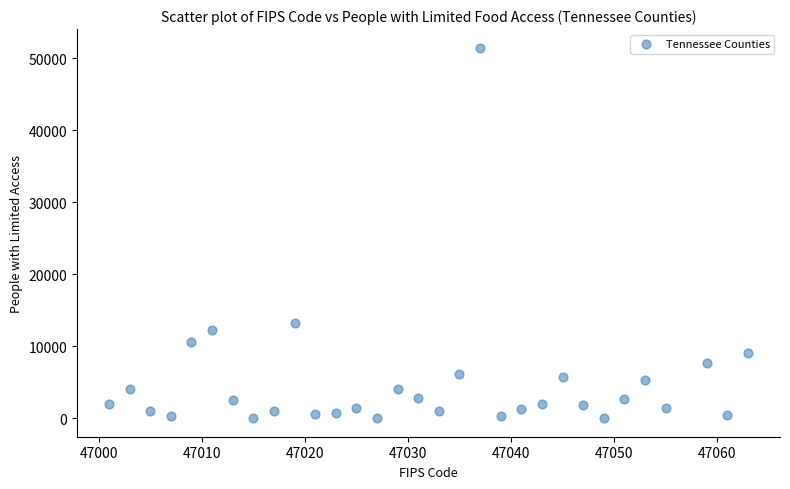

What Y value in the scatter plot is closest to 25731?

13237